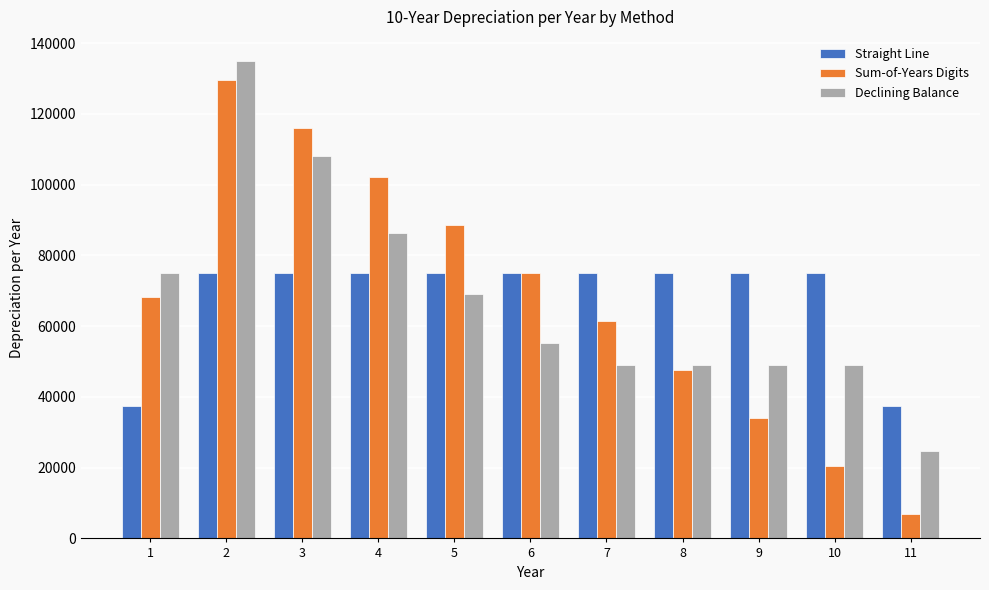

Read the Straight Line value at 8.

75000.0